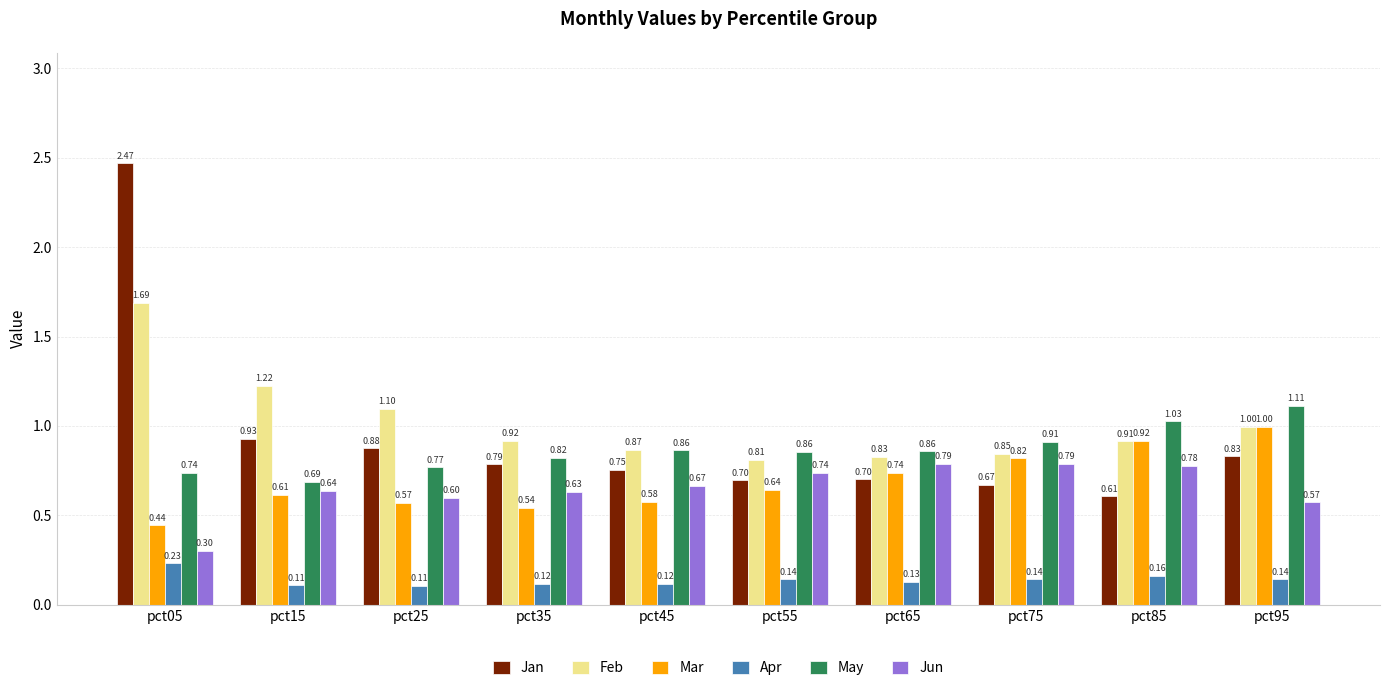

At which category is the sum across all series the highest?

pct05